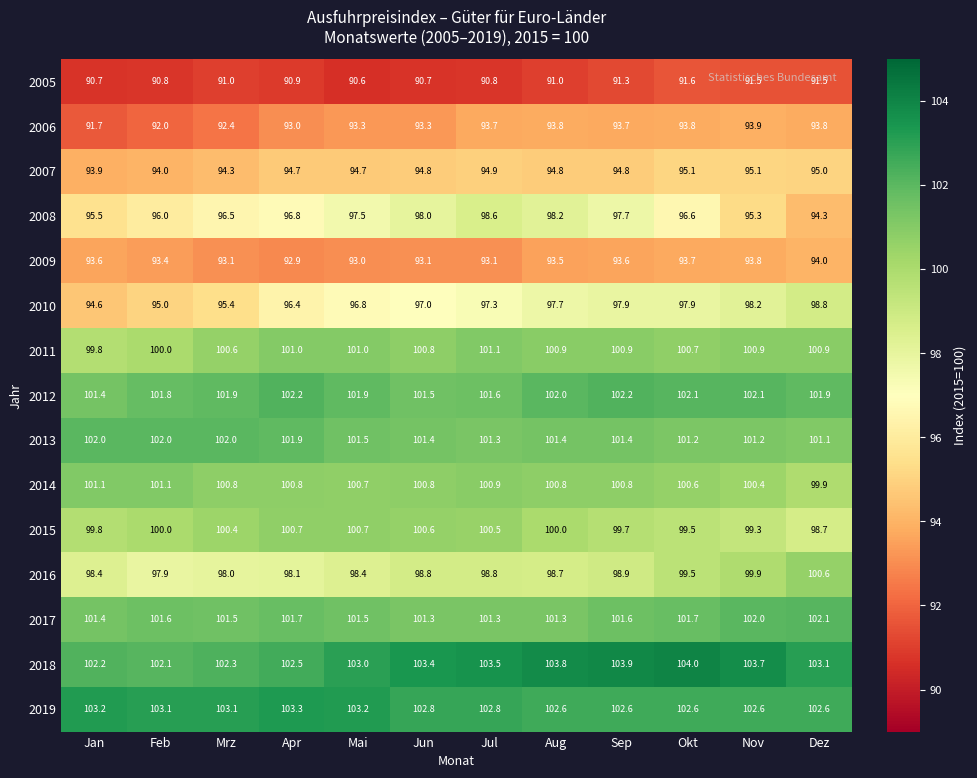

The 2014 series shows 100.8 at Sep. True or false?

True